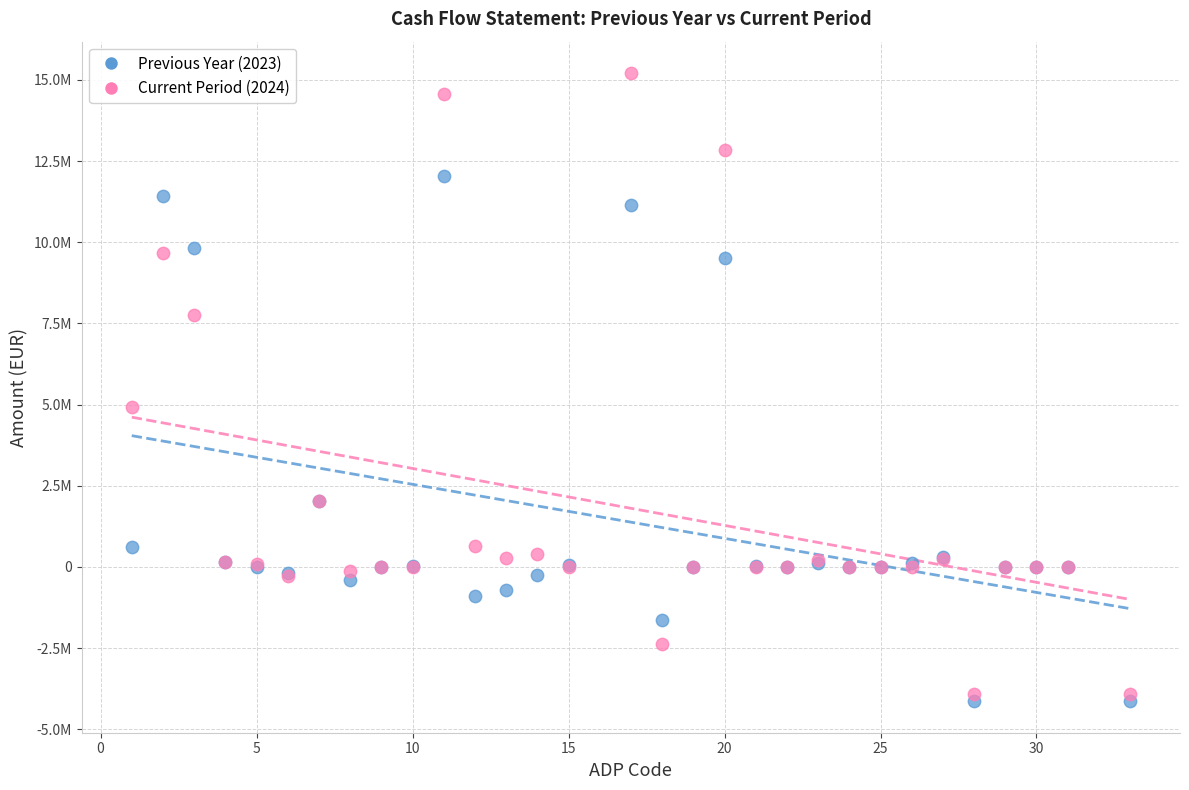

Which series contains the highest Y value?

Current Period (2024)